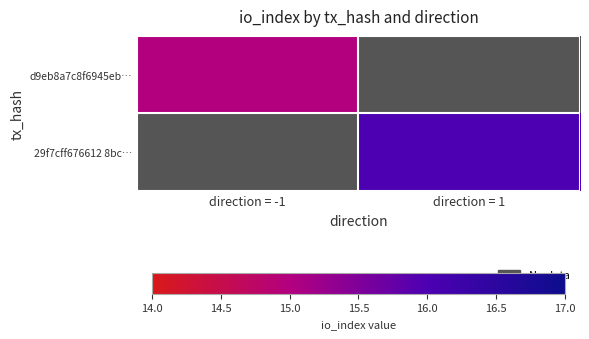

What is the smallest value displayed?

15.0